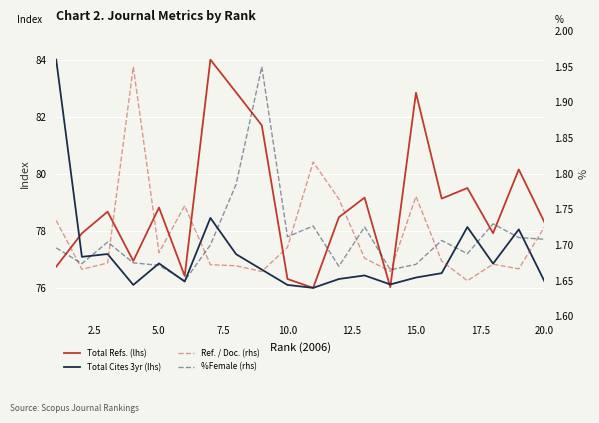

Is the value of Total Refs. (lhs) at 9 greater than the value of Ref. / Doc. (rhs) at 17.5?

Yes